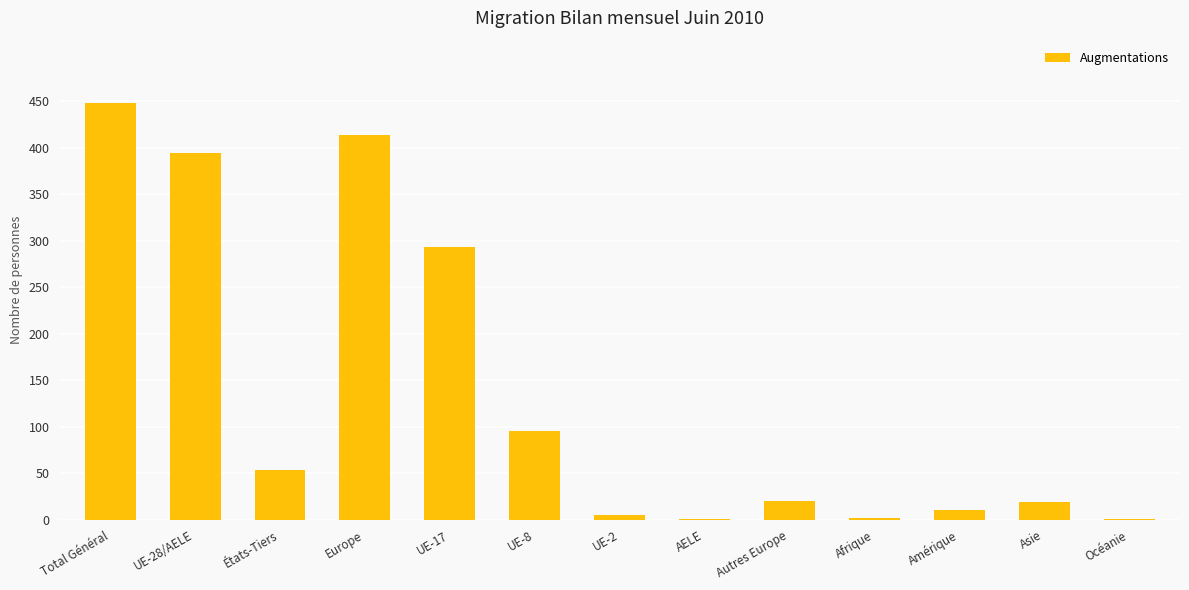

What is the sum of all values?

1757